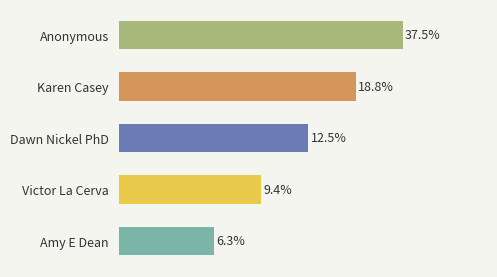

Does the chart contain any negative values?

No